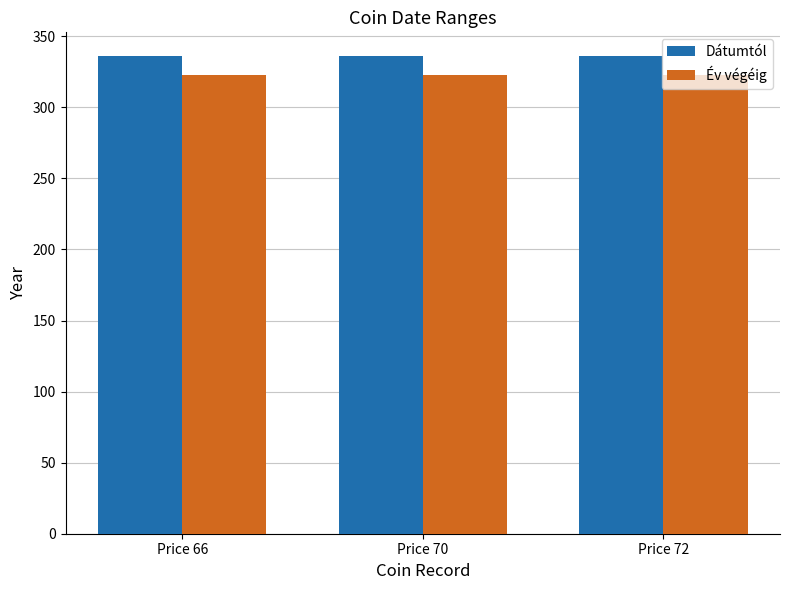

List the series in order of their overall mean, lowest first.

Év végéig, Dátumtól